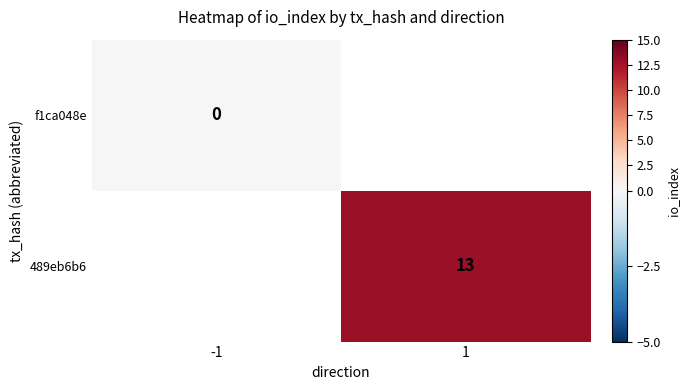

The 489eb6b6 series shows 17 at 1. True or false?

False